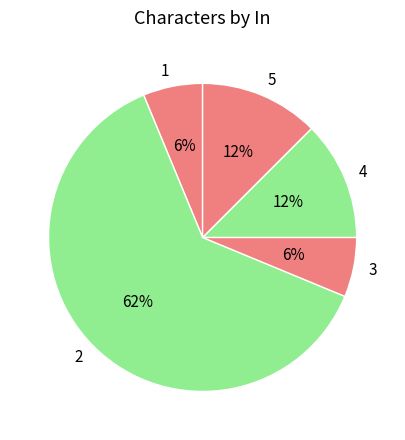

True or false: 4 accounts for 26% of the total.

False